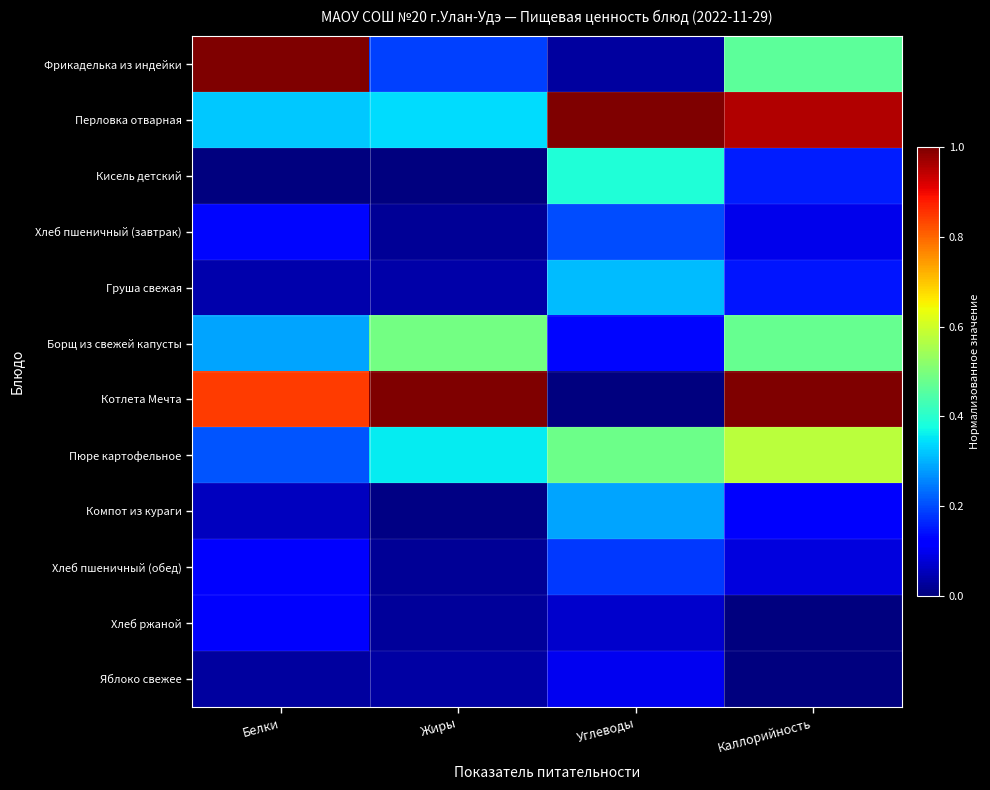

At which category is the sum across all series the highest?

Каллорийность